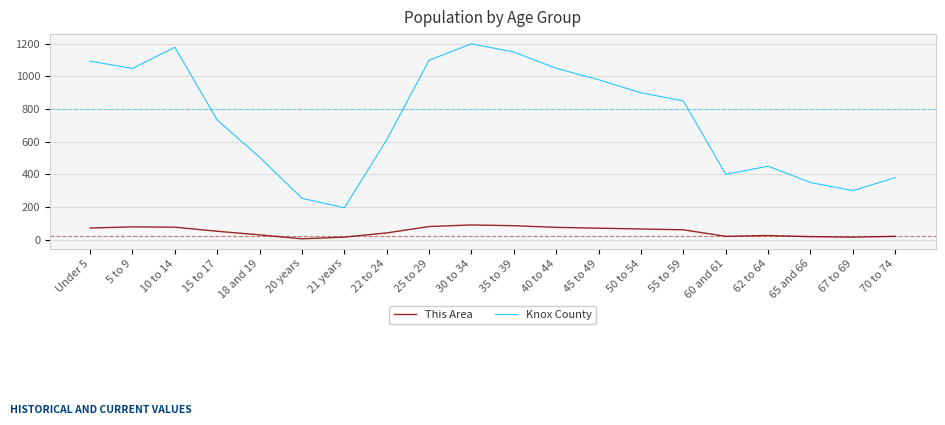

True or false: This Area has a value of 51 at 15 to 17.

True